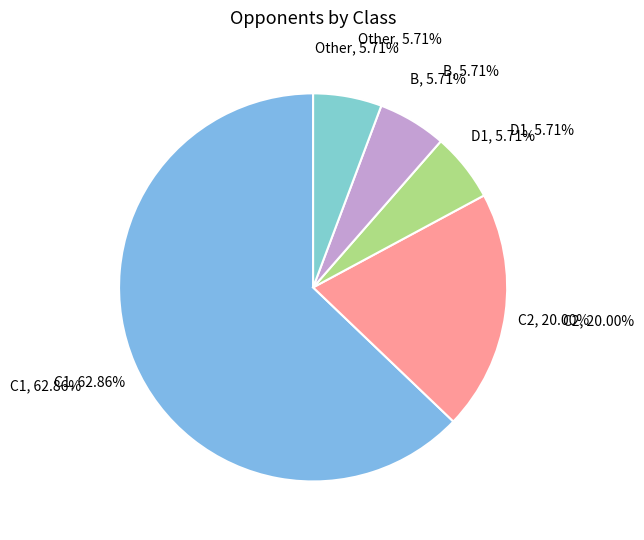

To the nearest percent, what is the difference between the largest and smallest slice percentages?

57%